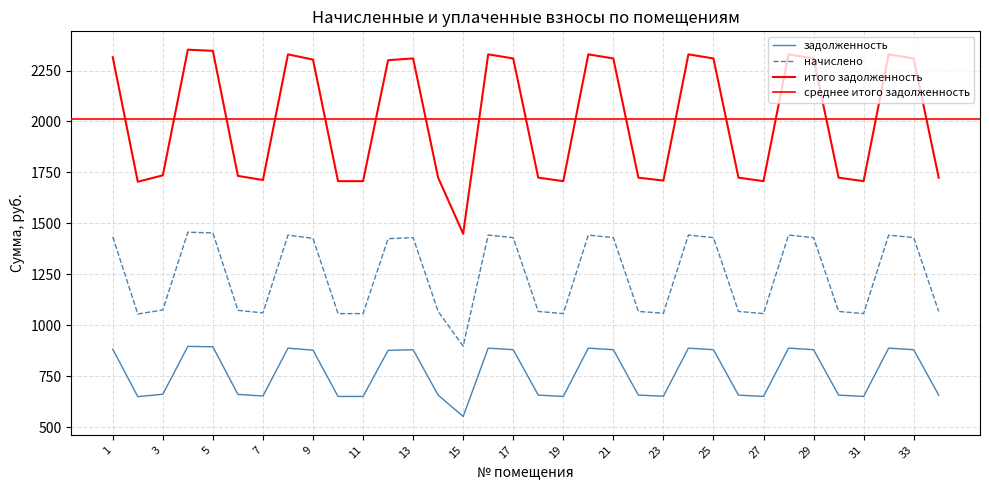

What is the maximum value for итого задолженность?

2352.3